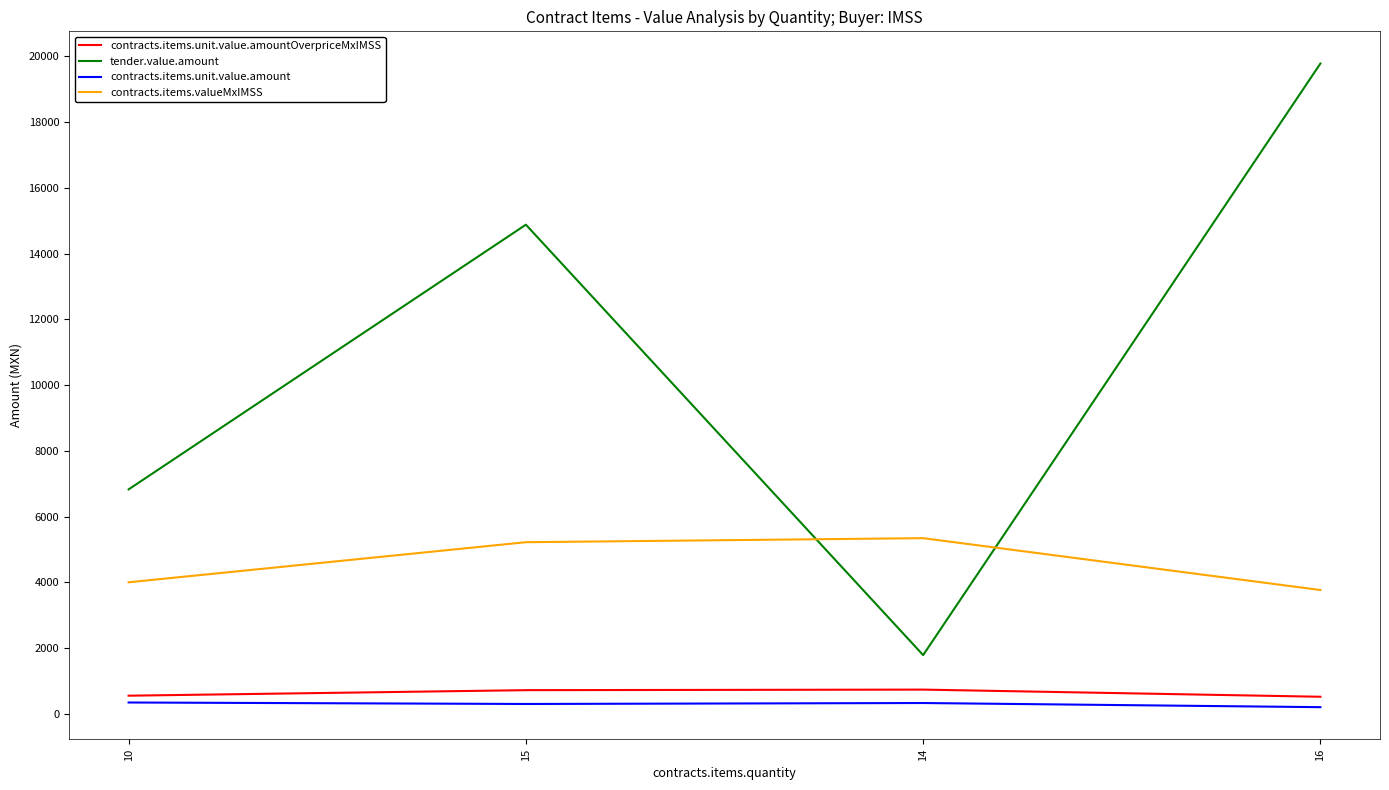

Which series has the widest spread of values?

tender.value.amount